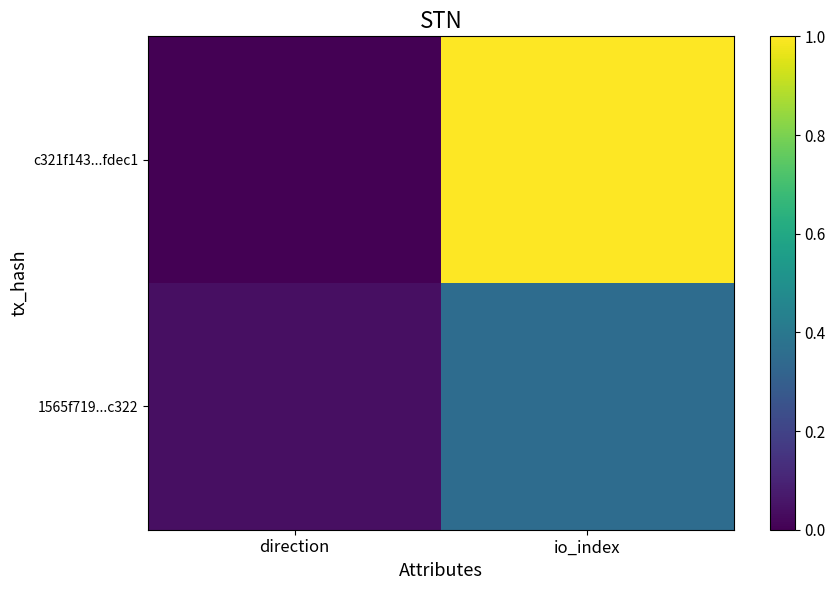

Reading right to left, extract all data points from this chart.

c321f143...fdec1: io_index=1.0	direction=0.0
1565f719...c322: io_index=0.4	direction=0.0